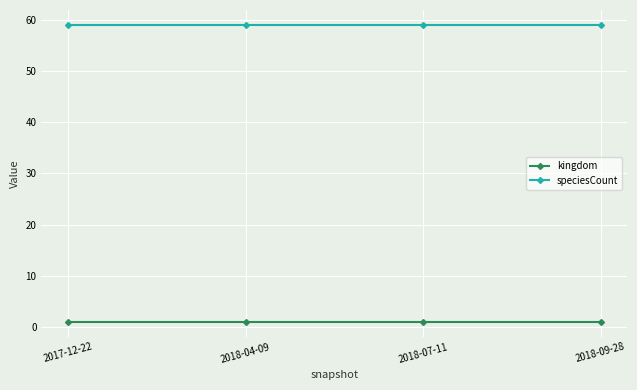

True or false: kingdom has more than 1 points higher than both neighbors.

False